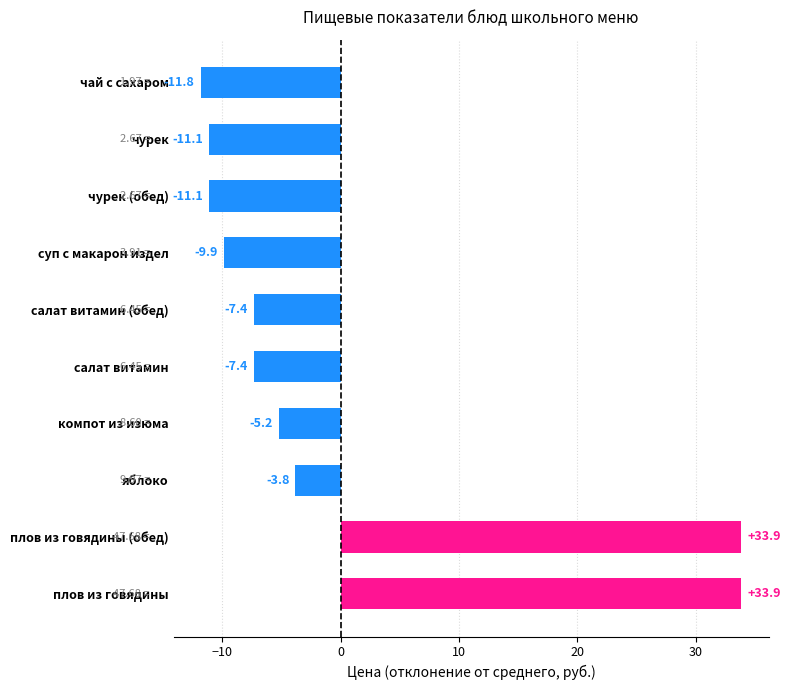

Where is the data nearest to the value 11?

яблоко